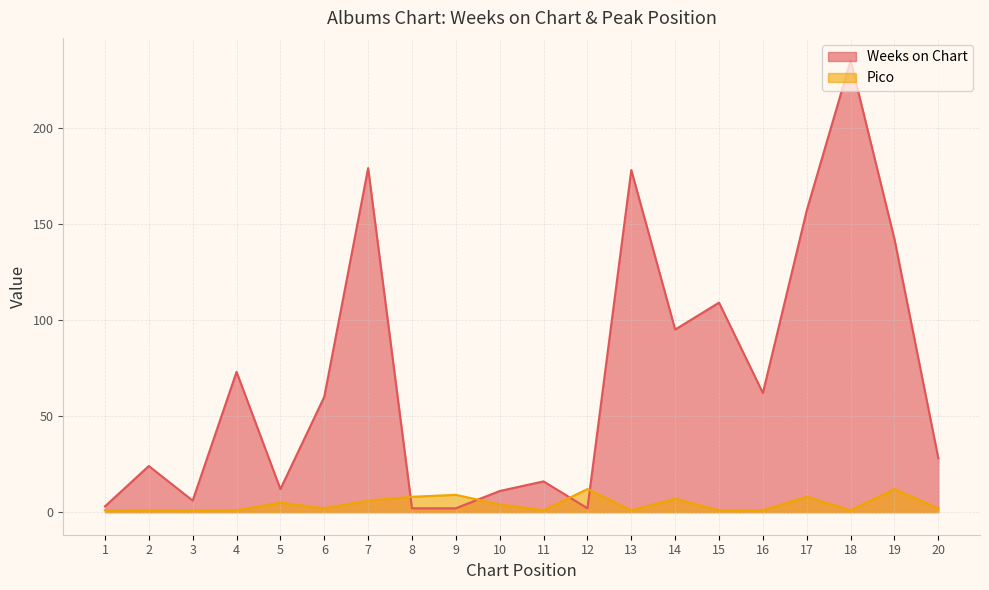

What are all the series names shown in the legend?

Weeks on Chart, Pico